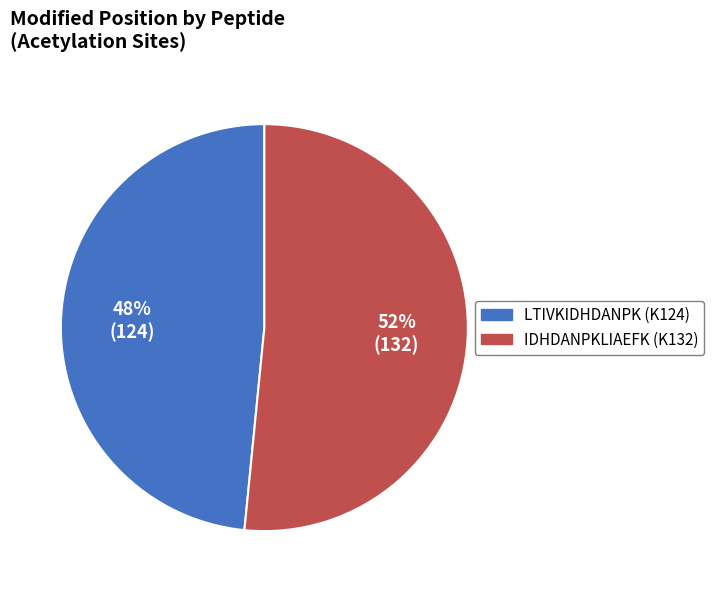

What percentage is the LTIVKIDHDANPK slice, to the nearest percent?

48%